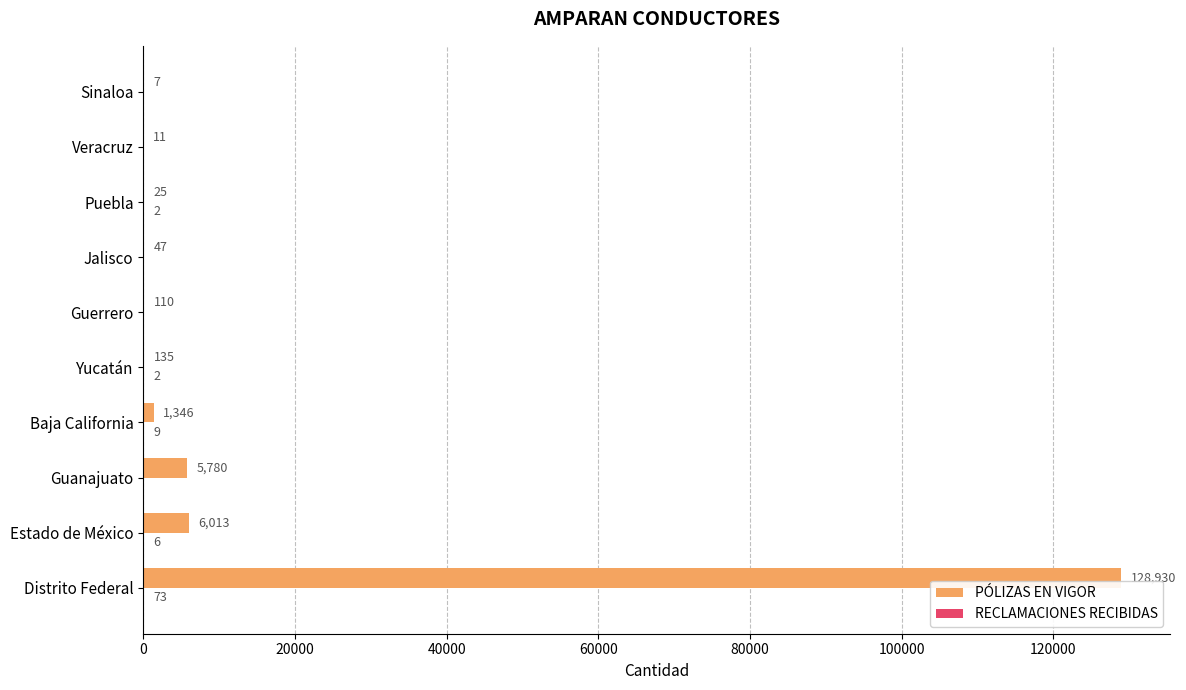

True or false: PÓLIZAS EN VIGOR has a value of 1346 at Baja California.

True